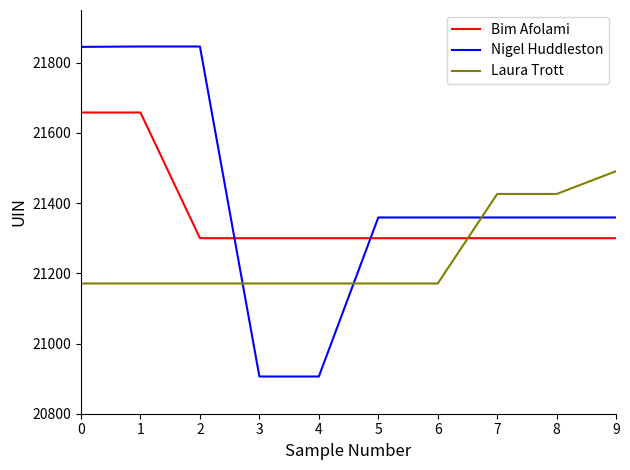

Rank the series by their maximum value, from highest to lowest.

Nigel Huddleston, Bim Afolami, Laura Trott